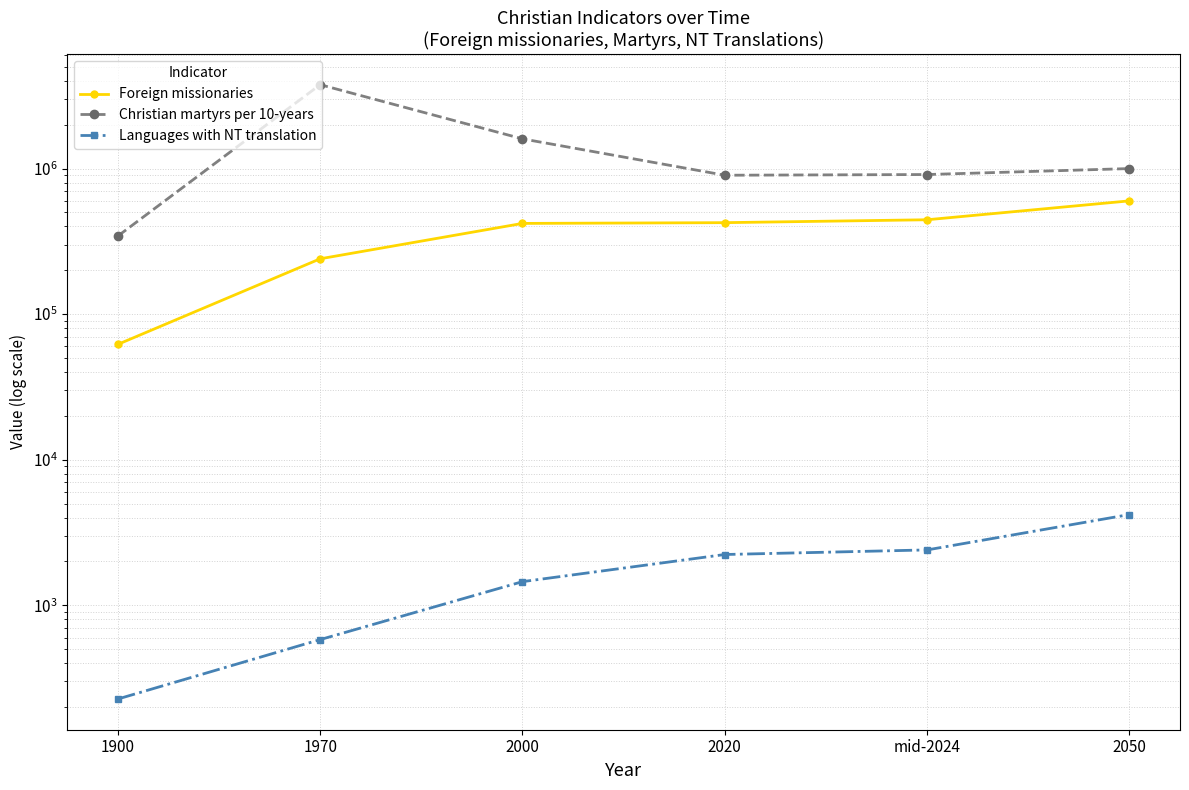

True or false: Christian martyrs per 10-years and Languages with NT translation cross at least once.

False